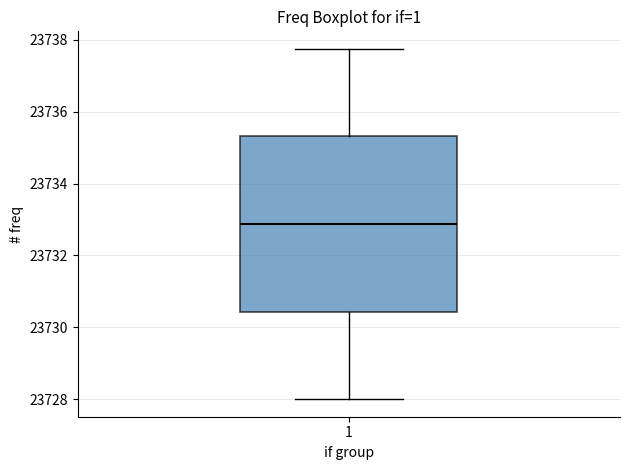

Where is the upper edge of the box at x = 1 on the y-axis? The values are not printed on the chart, so give them approximately, as read against the axis.

23735.4